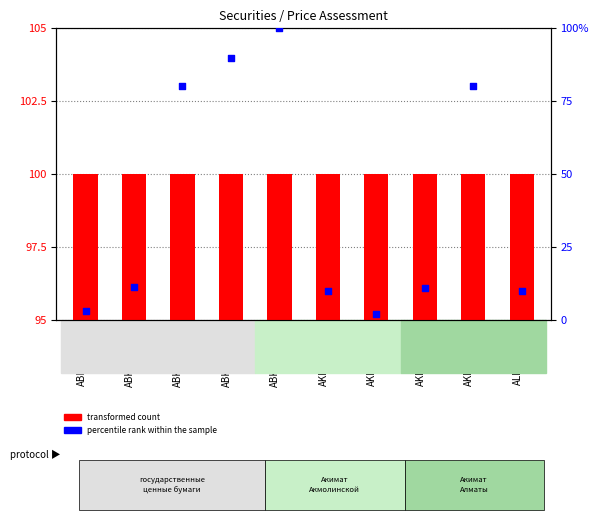

At how many categories does at least one series exceed 39?

10